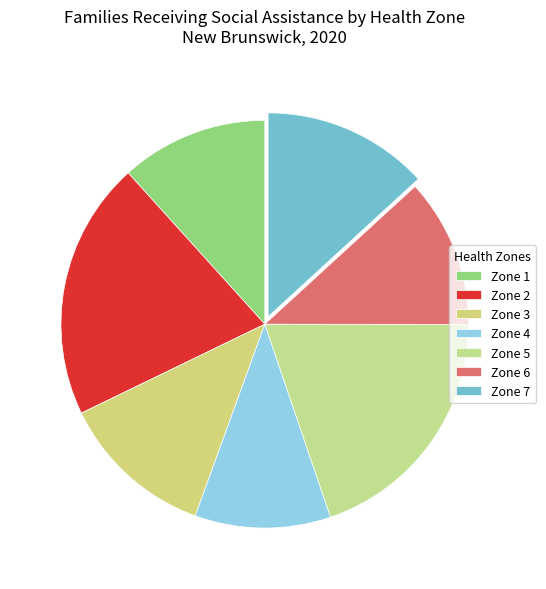

Count the number of slices in the pie.

7